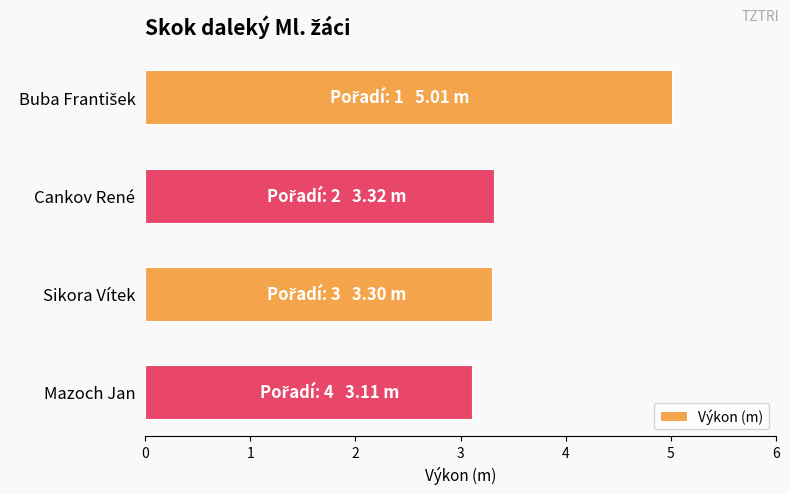

Reading bottom to top, list all the values displayed in this chart.

3.1	3.3	3.3	5.0